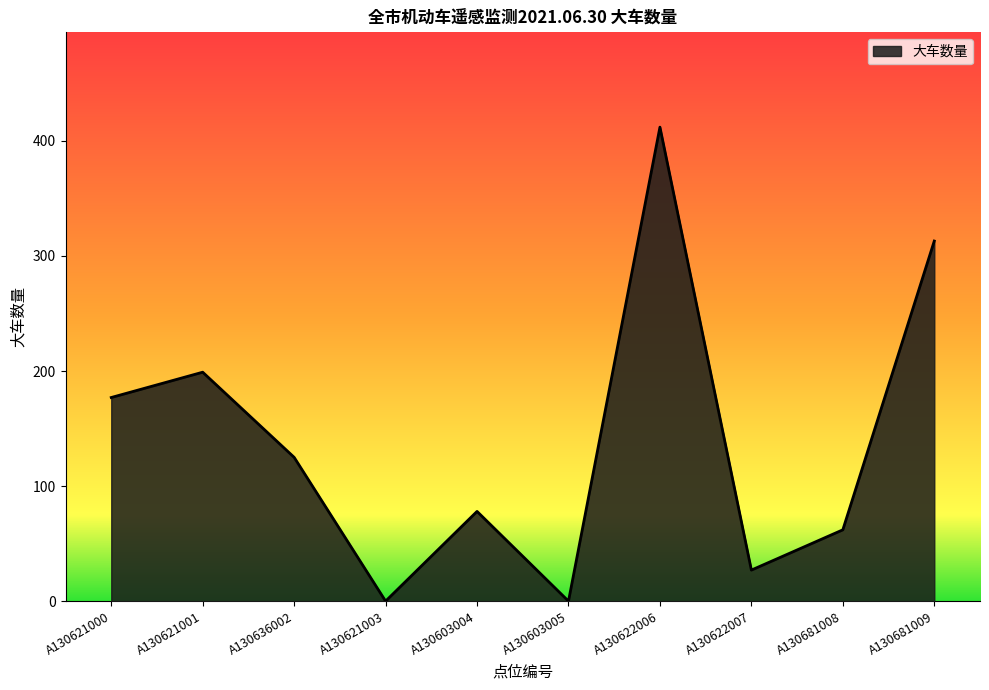

At which label is the value closest to 206?

A130621001